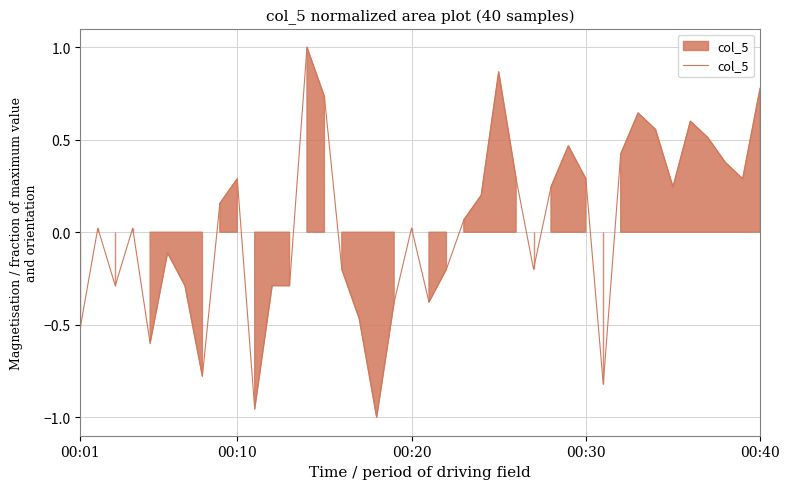

What is the difference between the maximum and minimum values?

2.0